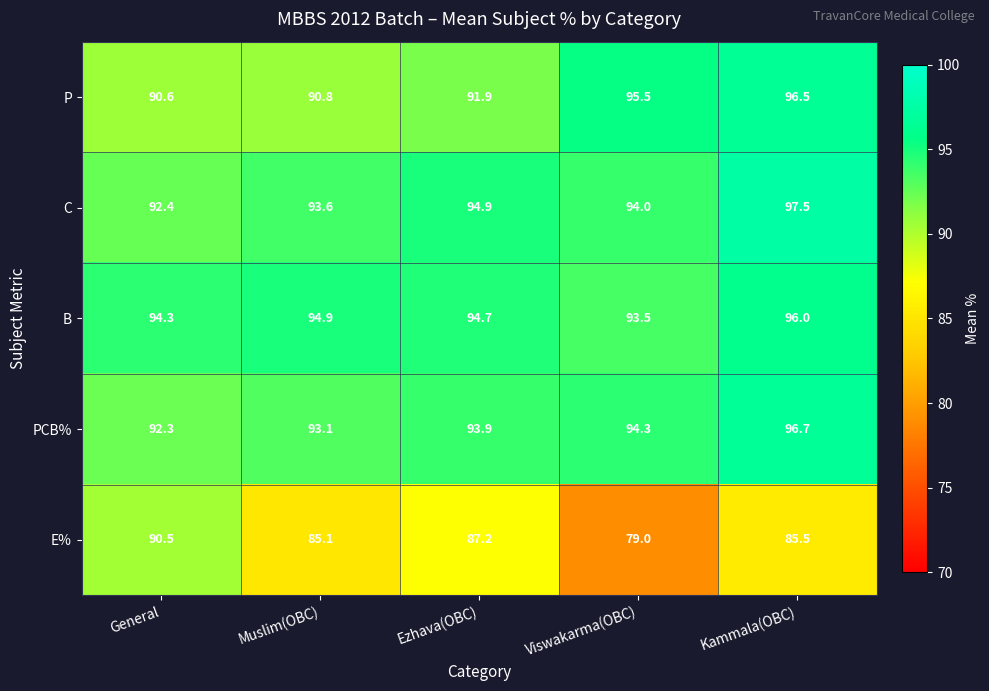

Reading left to right, what are all the values shown in this chart?

P: General=90.6	Muslim(OBC)=90.8	Ezhava(OBC)=91.9	Viswakarma(OBC)=95.5	Kammala(OBC)=96.5
C: General=92.4	Muslim(OBC)=93.6	Ezhava(OBC)=94.9	Viswakarma(OBC)=94.0	Kammala(OBC)=97.5
B: General=94.3	Muslim(OBC)=94.9	Ezhava(OBC)=94.7	Viswakarma(OBC)=93.5	Kammala(OBC)=96.0
PCB%: General=92.3	Muslim(OBC)=93.1	Ezhava(OBC)=93.9	Viswakarma(OBC)=94.3	Kammala(OBC)=96.7
E%: General=90.5	Muslim(OBC)=85.1	Ezhava(OBC)=87.2	Viswakarma(OBC)=79.0	Kammala(OBC)=85.5